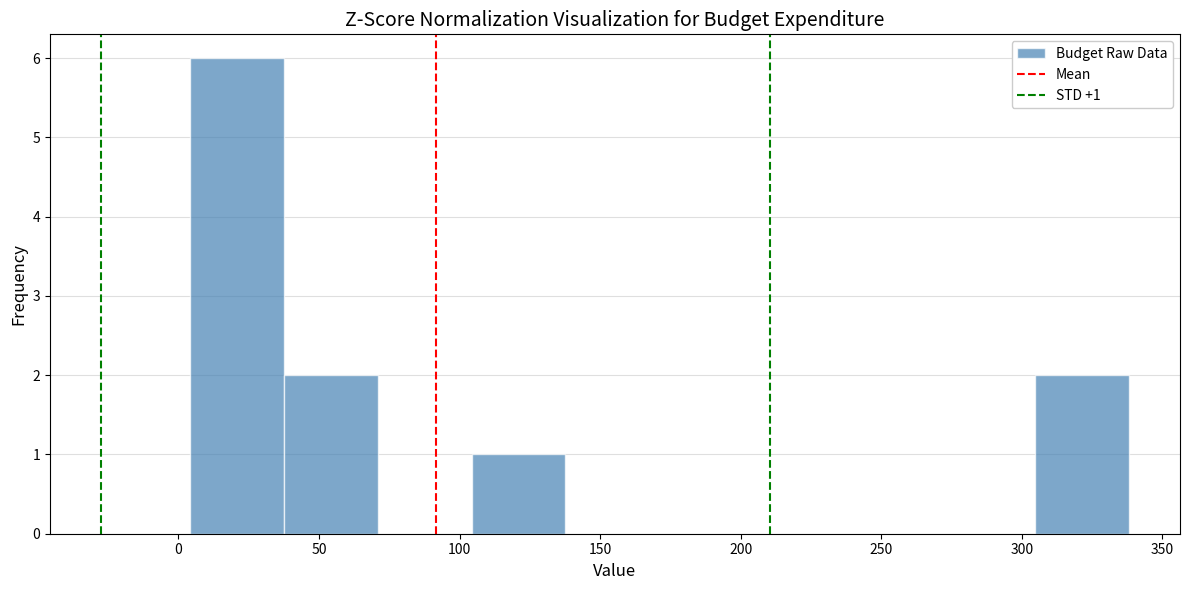

Over which range of the x-axis is the bar tallest?

5 to 40